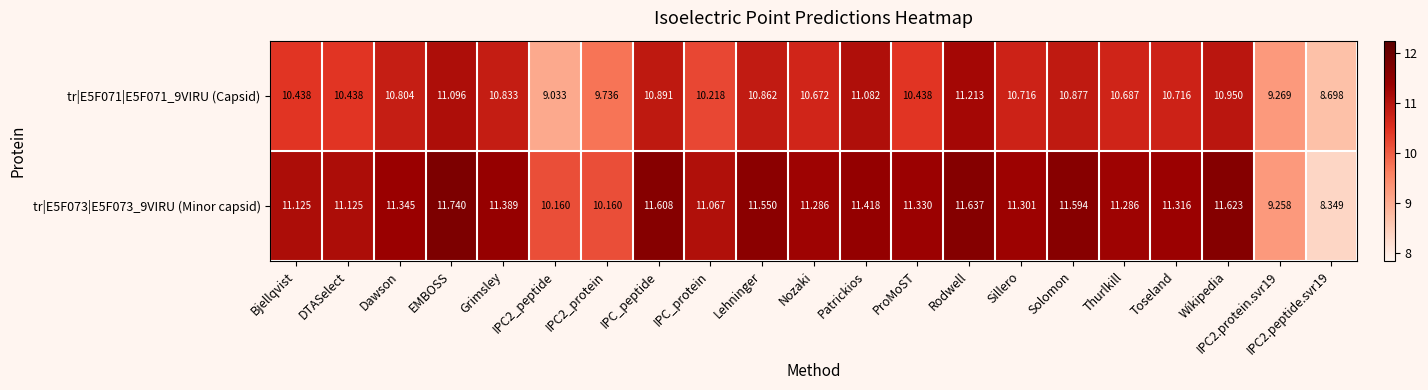

Which category has the highest value in the tr|E5F071|E5F071_9VIRU (Capsid) series?

Rodwell